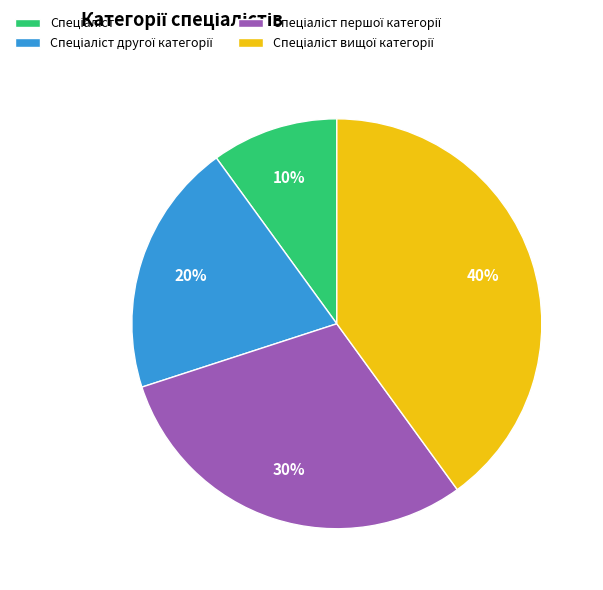

How many segments does this pie chart have?

4